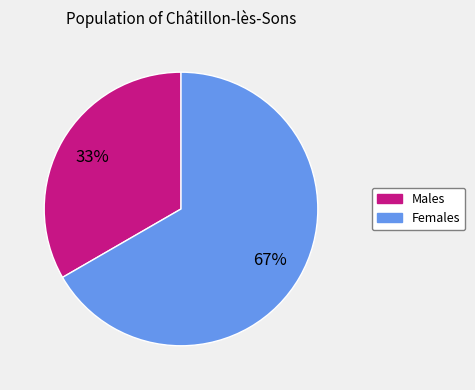

Is there any slice that represents more than half of the pie?

Yes